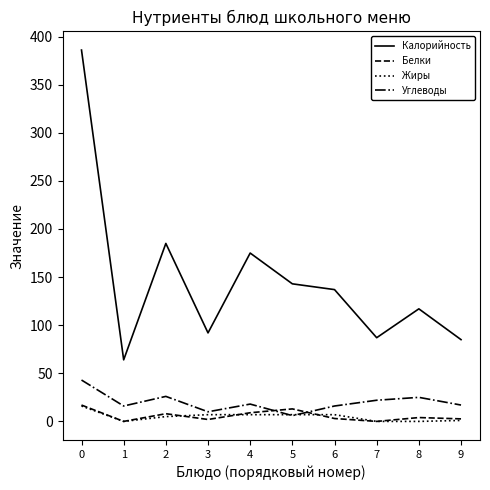

Between 6 and 7, which series saw the biggest shift?

Калорийность